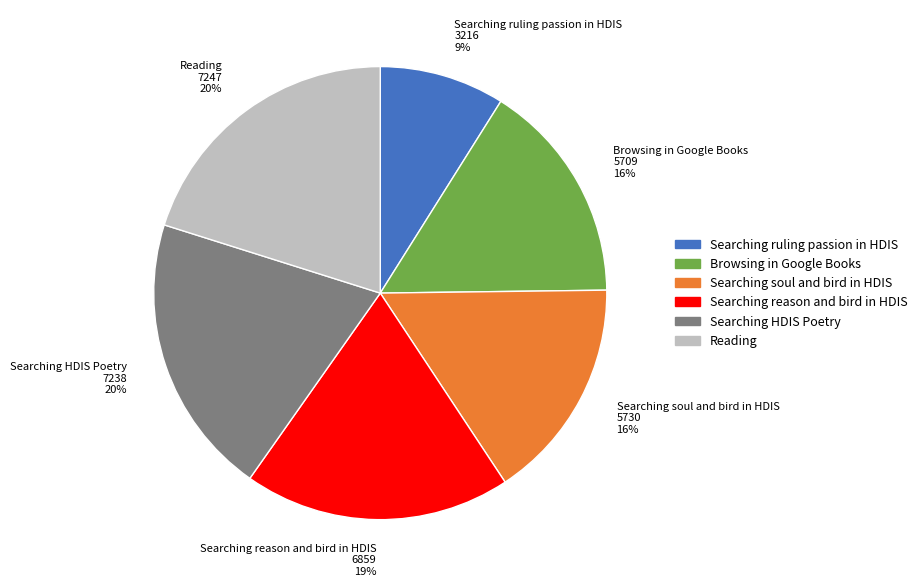

To the nearest percent, what percentage of the pie is Browsing in Google Books?

16%